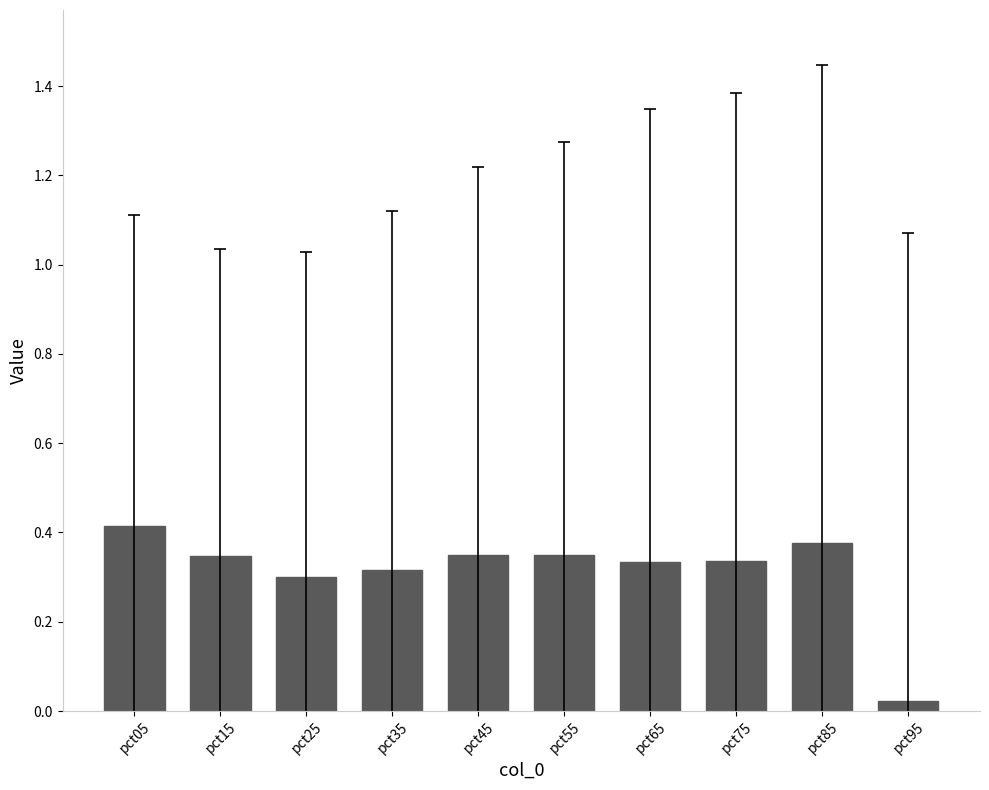

Which label corresponds to the smallest value in the chart?

pct95